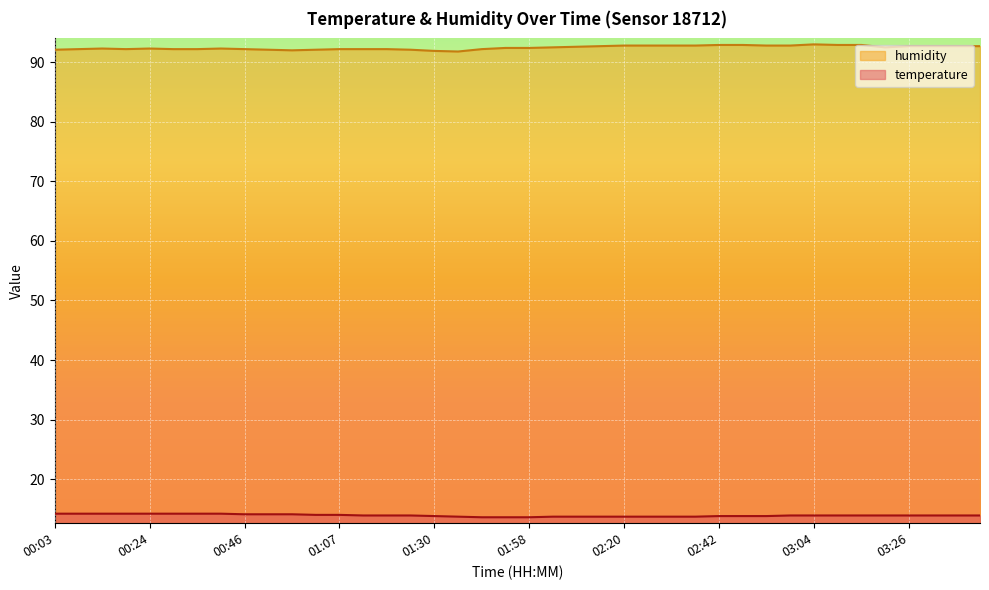

List the series in order of their overall mean, lowest first.

temperature, humidity